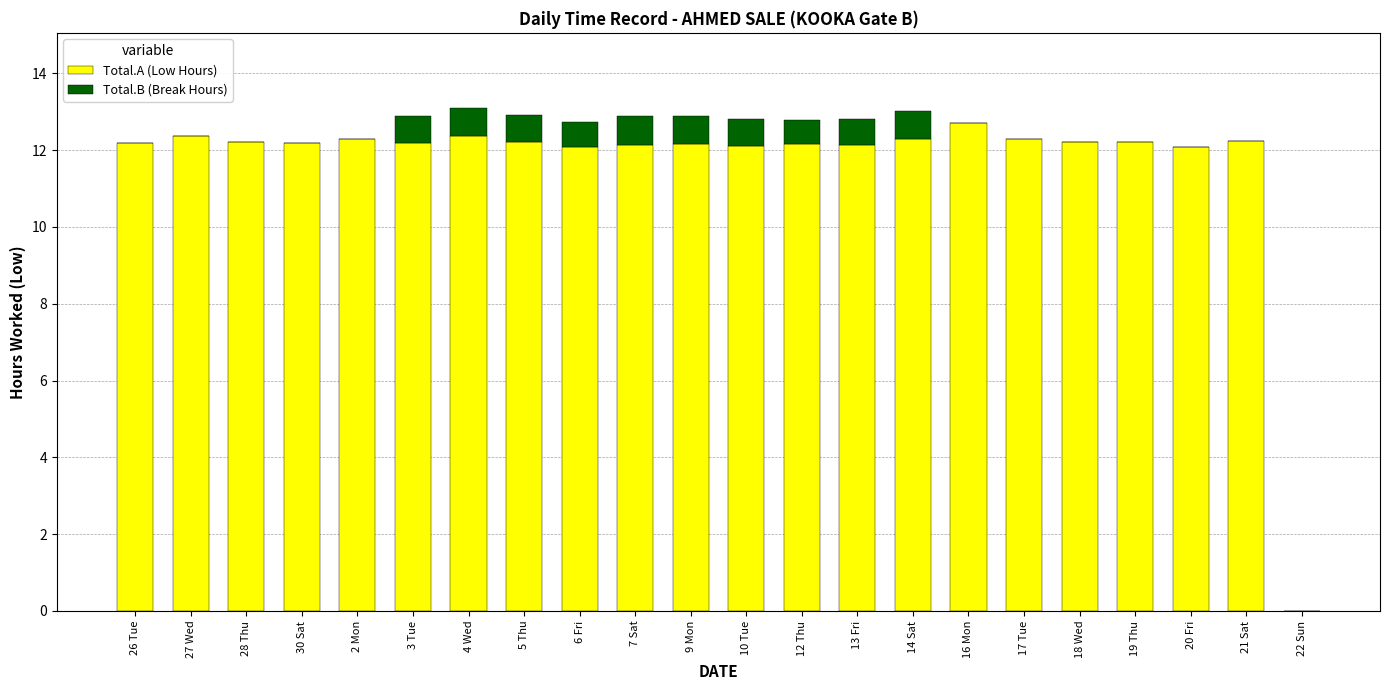

True or false: Total.A (Low Hours) has a value of -4.8 at 22 Sun.

False